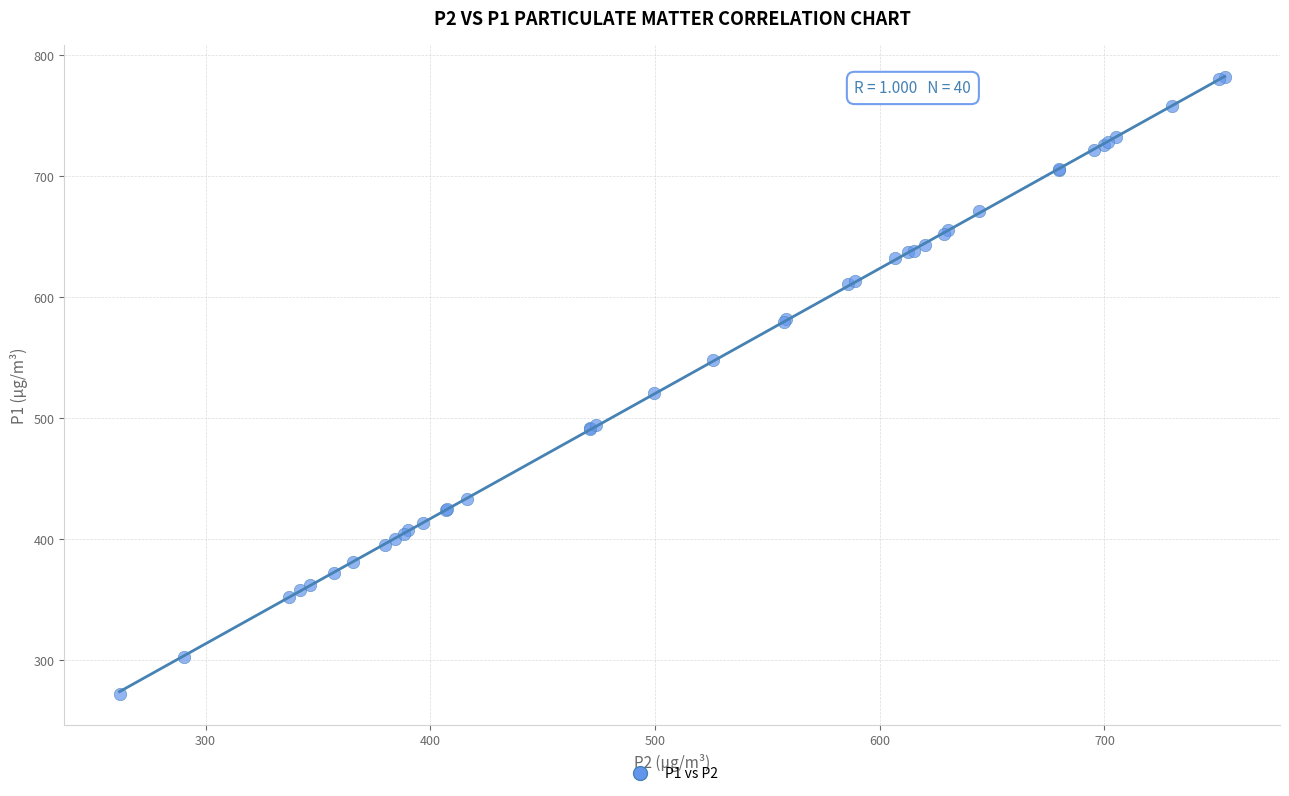

What Y value in the scatter plot is closest to 527?

521.0